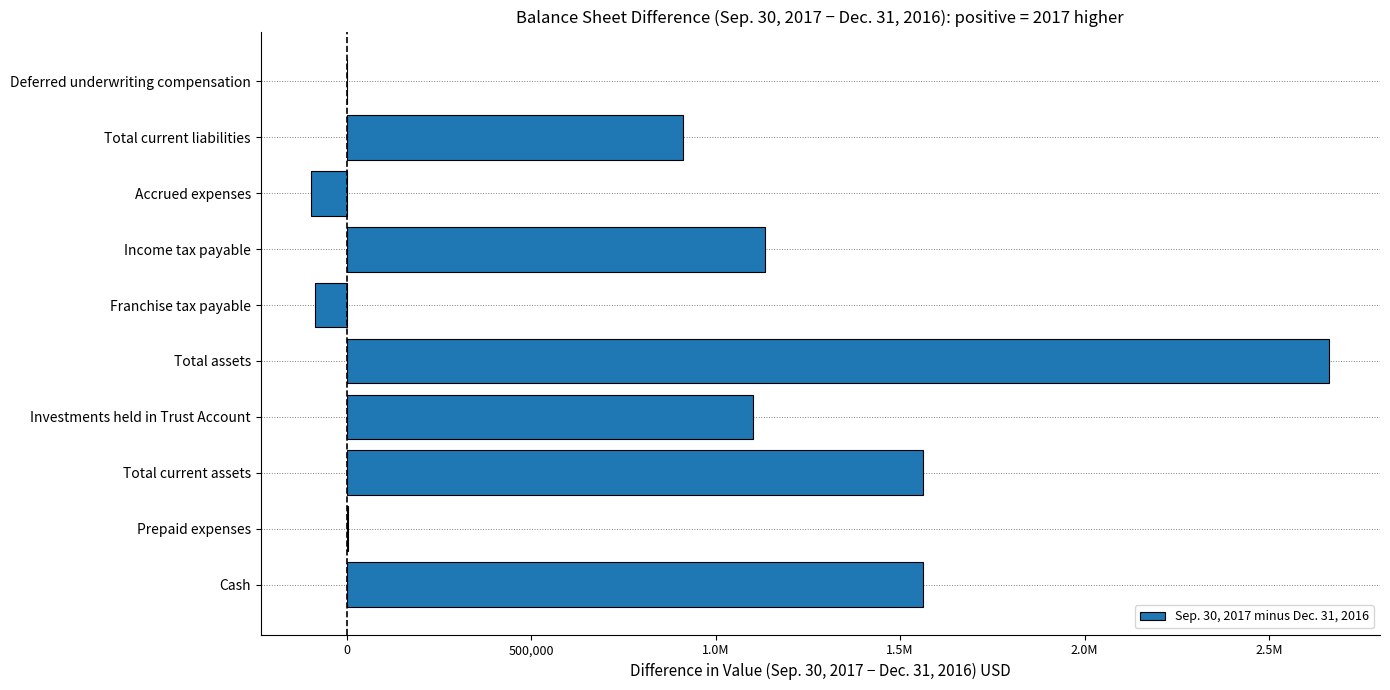

Are the bars horizontal?

Yes